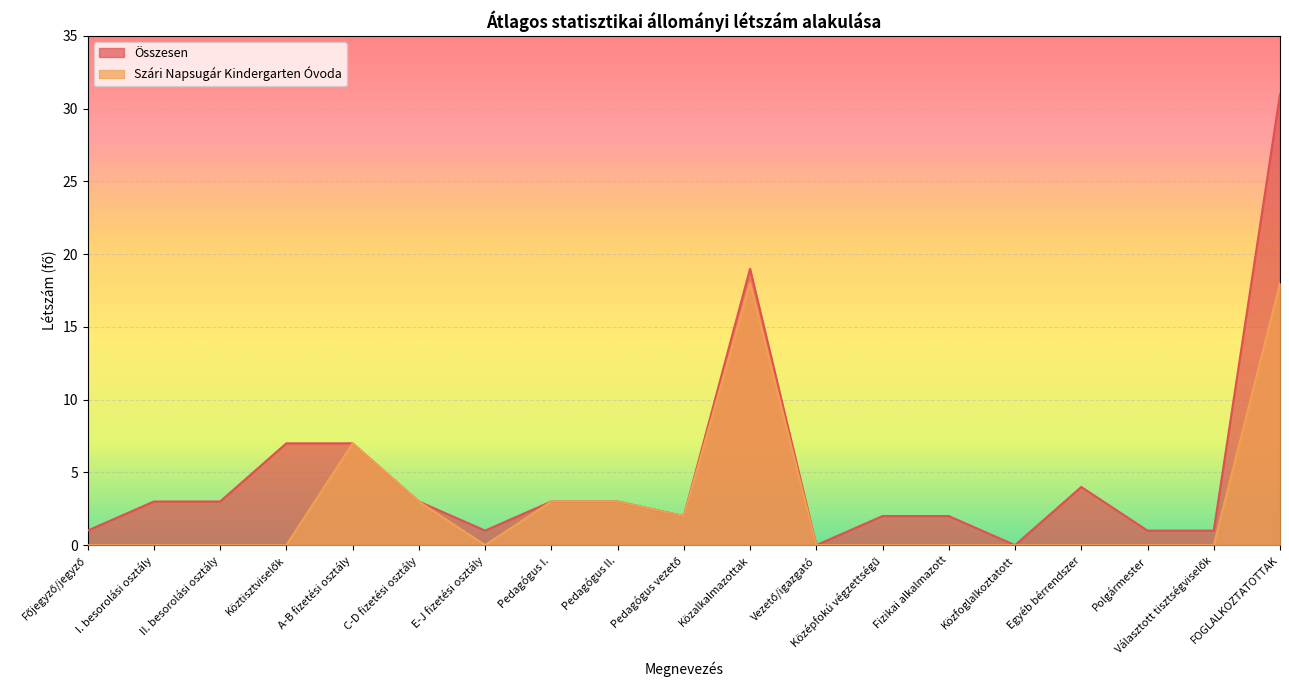

Which series changed the most between I. besorolási osztály and E-J fizetési osztály?

Összesen